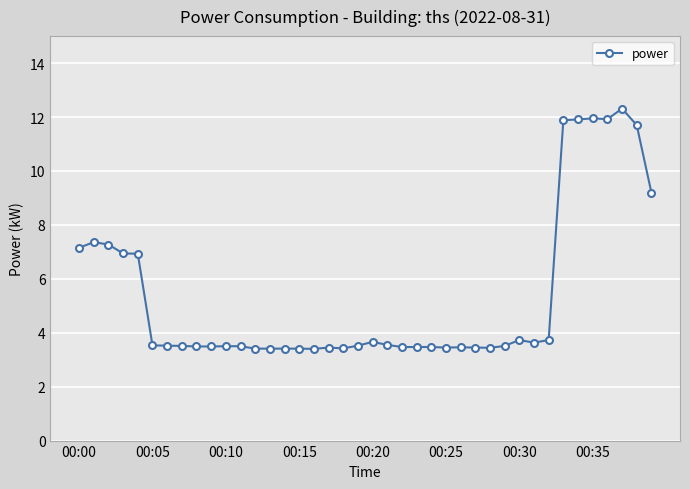

What is the maximum value shown in the chart?

12.3